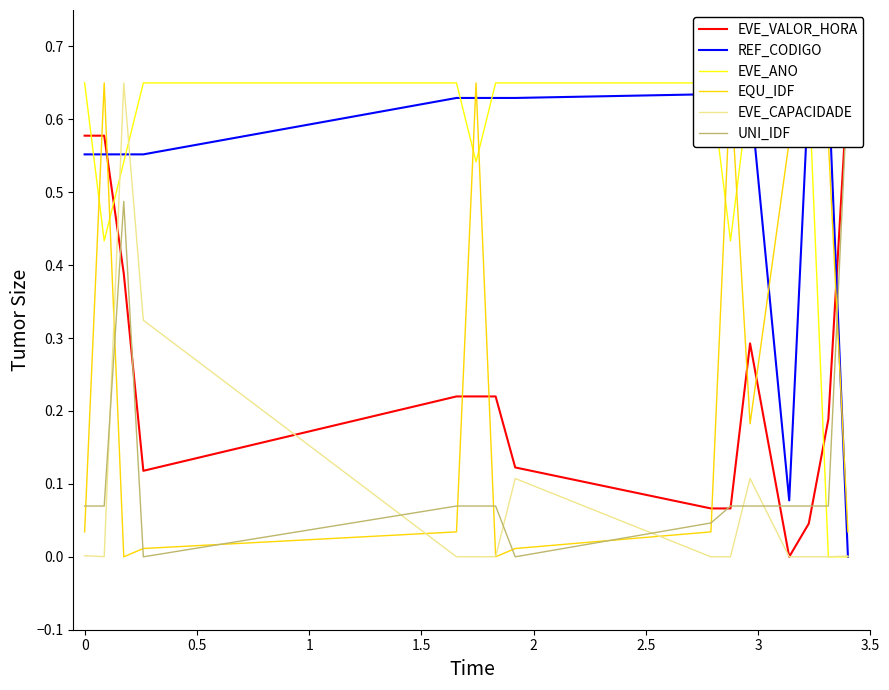

Is the value of EVE_ANO at 2 greater than the value of EVE_CAPACIDADE at 3.5?

Yes